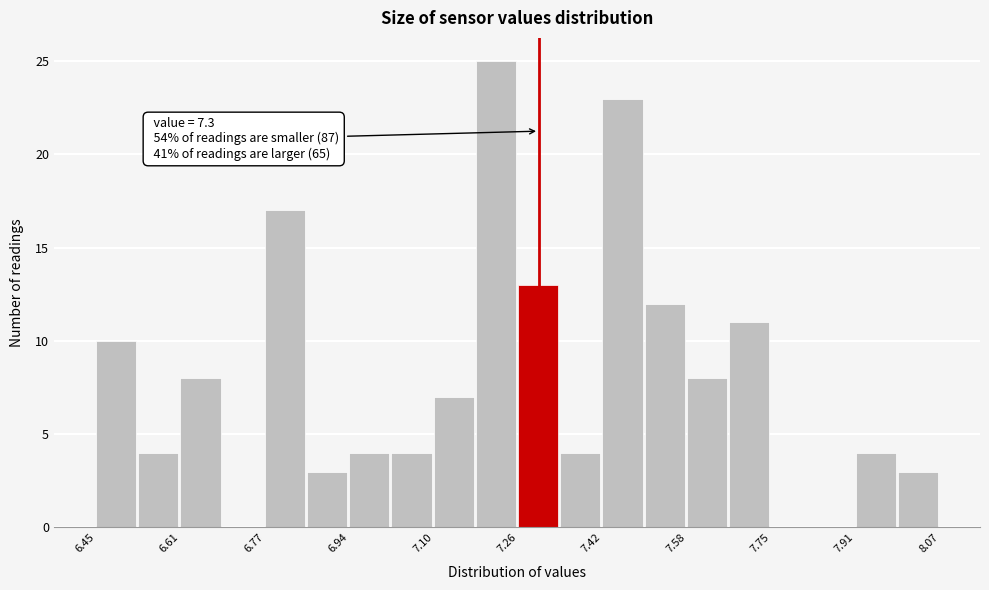

Over which range of the x-axis is the bar tallest?

7.18 to 7.26